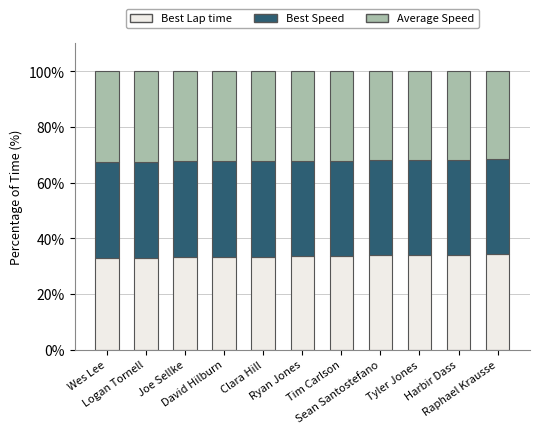

What is the maximum value for Best Lap time?

34.3